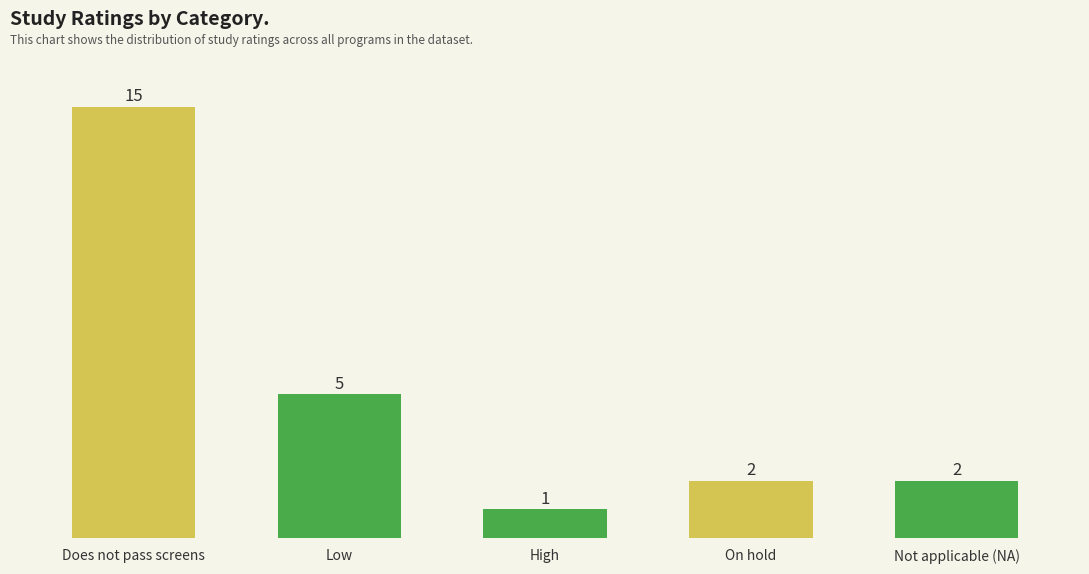

Does the chart contain any negative values?

No